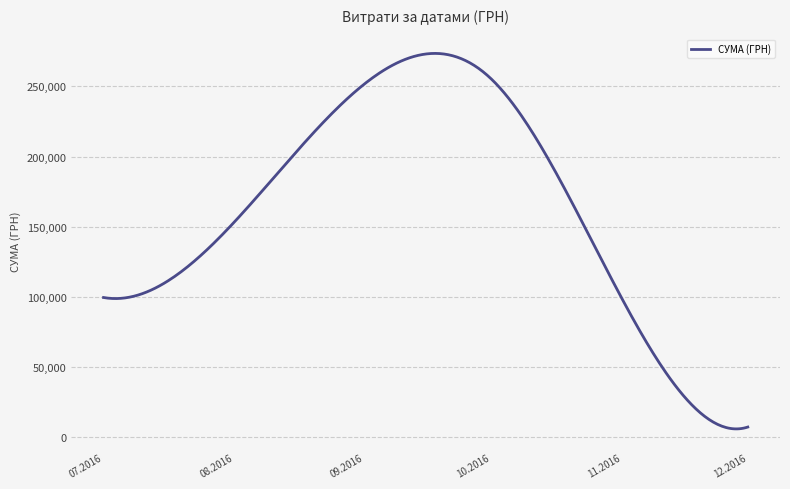

What is the maximum value shown in the chart?

273535.4